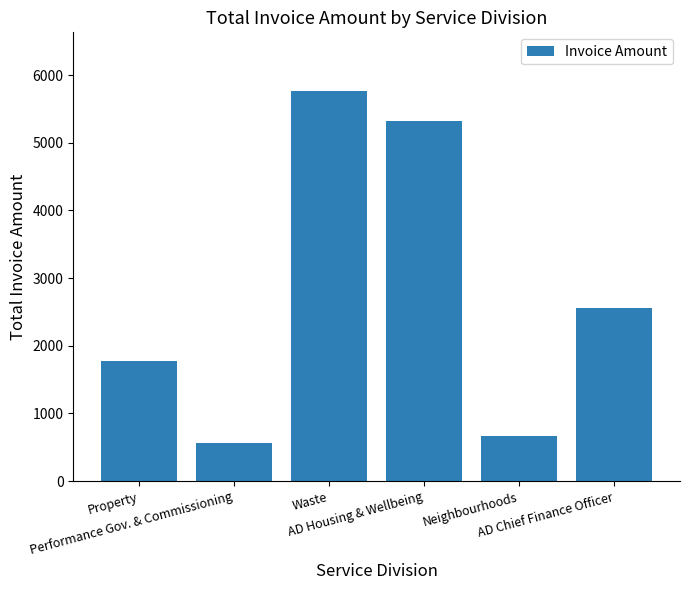

Is it true that the value at AD Chief Finance Officer is 3552.9?

False